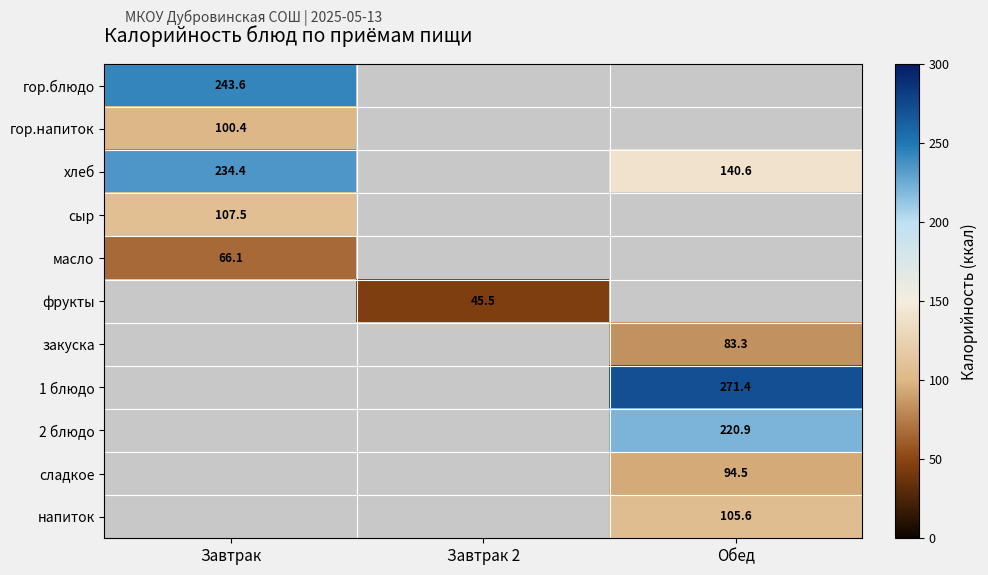

At how many categories does at least one series exceed 237?

2